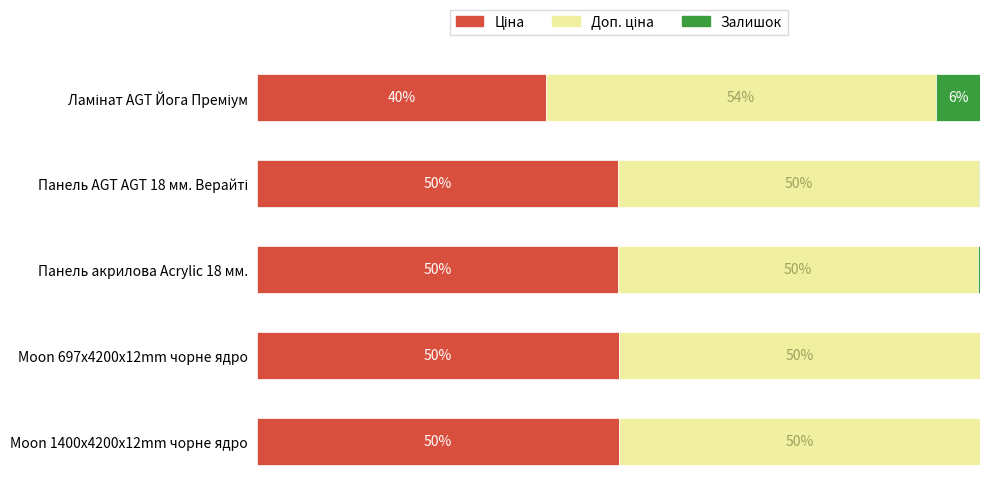

Which series has the largest range (max minus min)?

Ціна